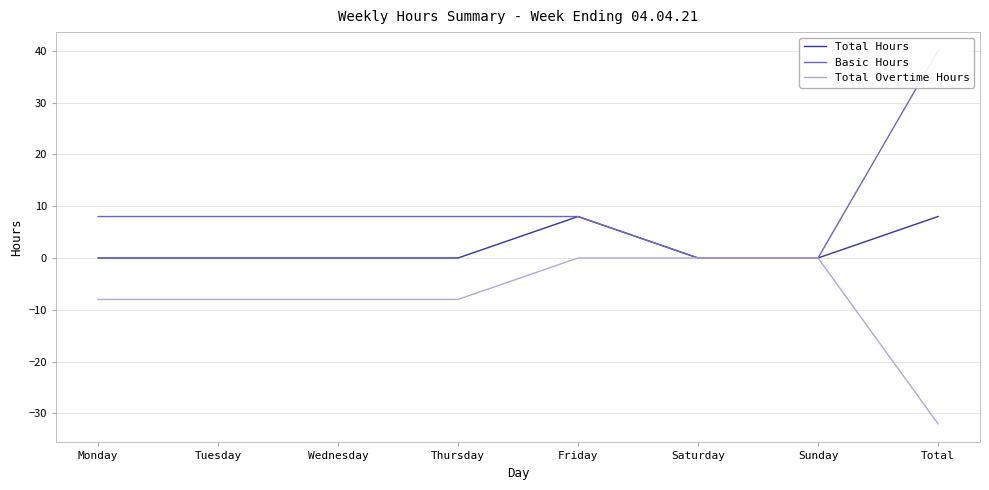

List the labels in order of Total Overtime Hours value, largest first.

Friday, Saturday, Sunday, Monday, Tuesday, Wednesday, Thursday, Total